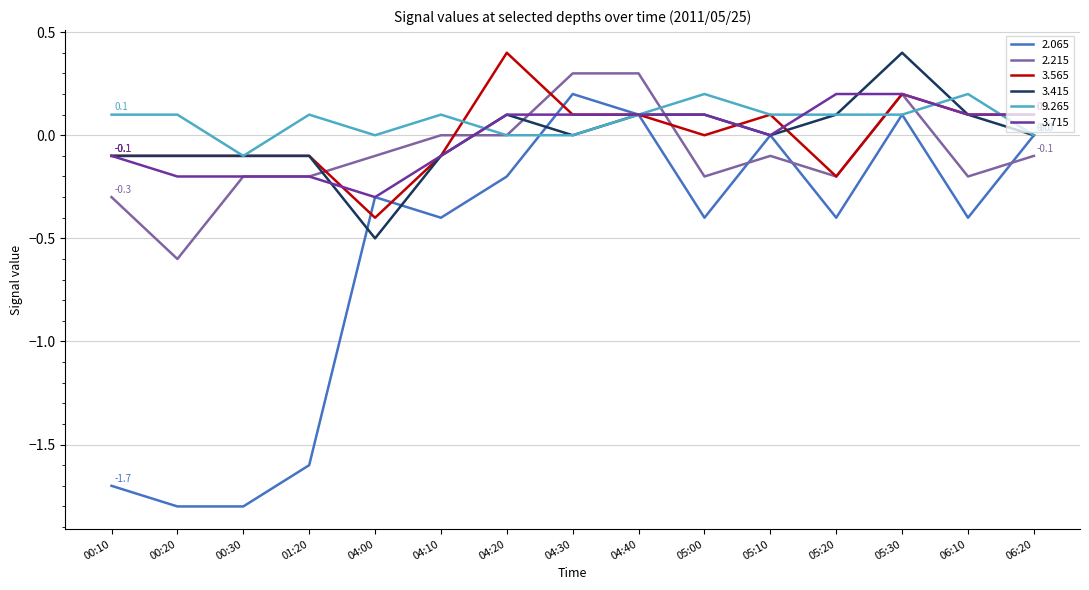

Which series has the largest total across all categories?

9.265